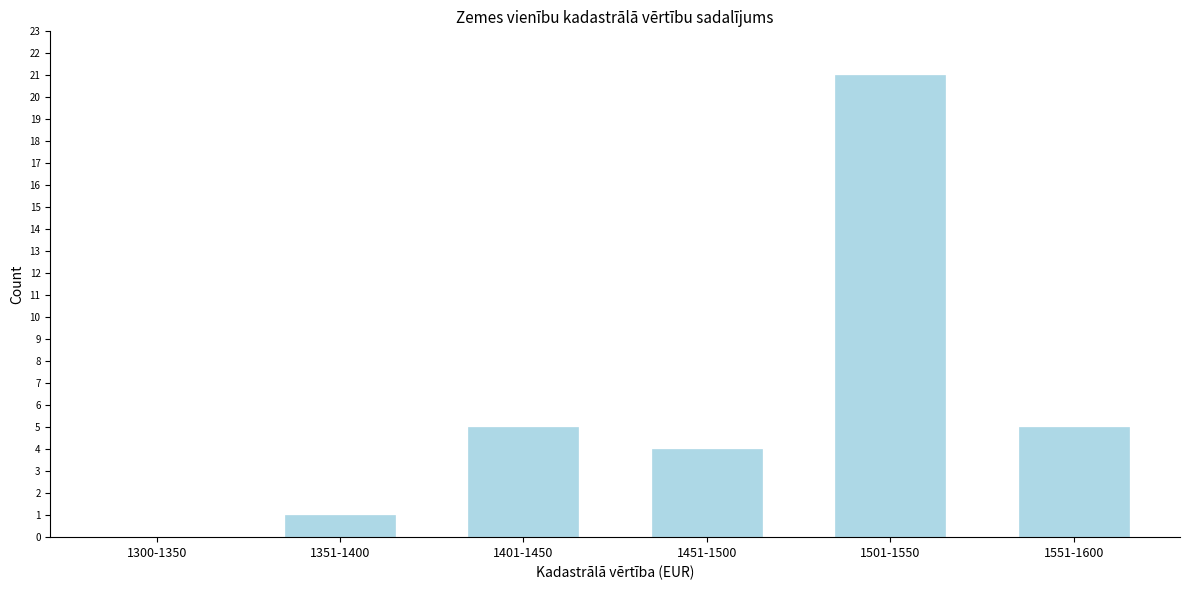

Reading right to left, extract all data points from this chart.

1551-1600=5	1501-1550=21	1451-1500=4	1401-1450=5	1351-1400=1	1300-1350=0